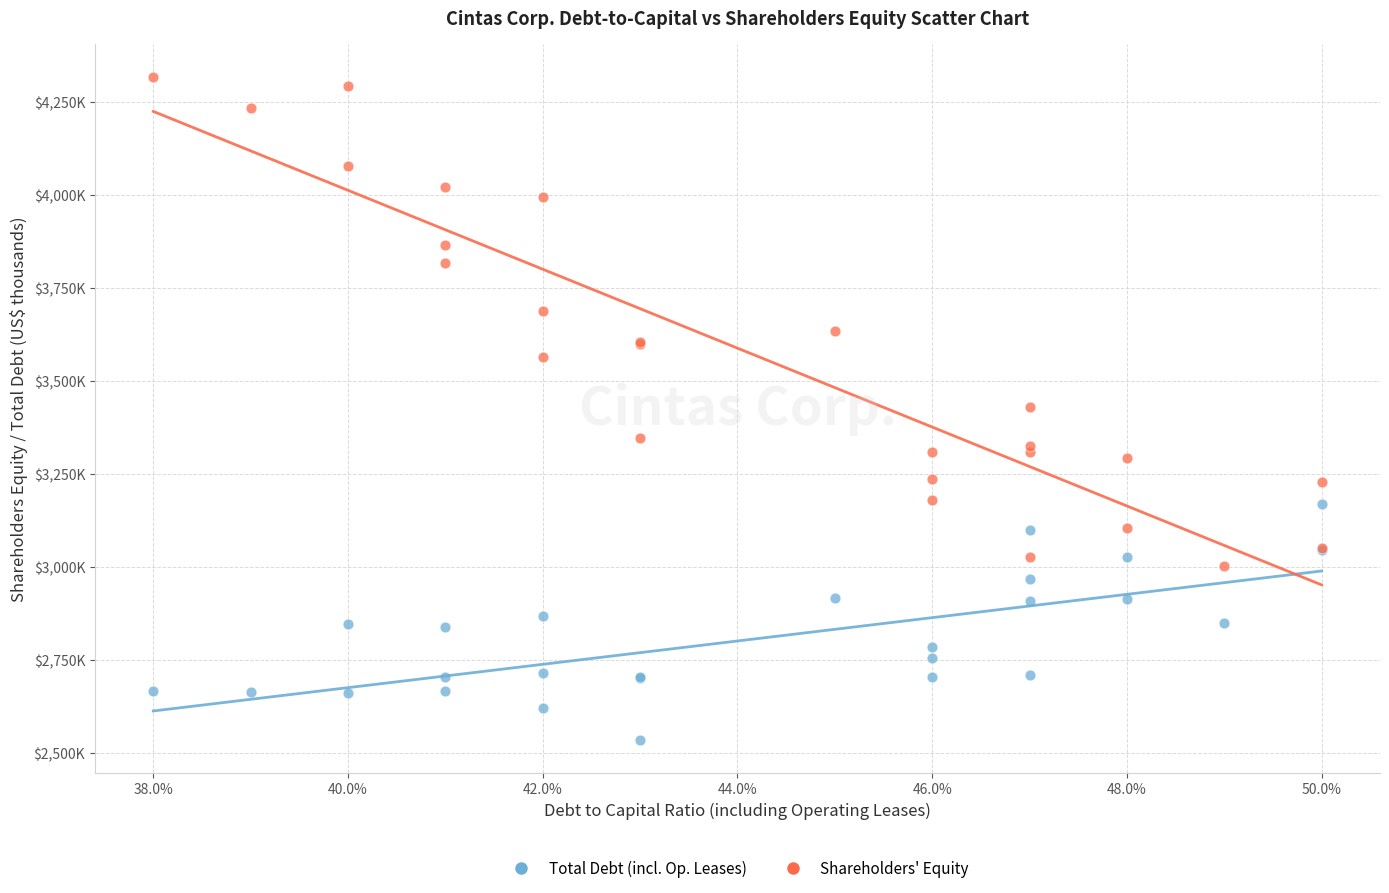

Which series has the widest spread of Y values?

Shareholders' Equity